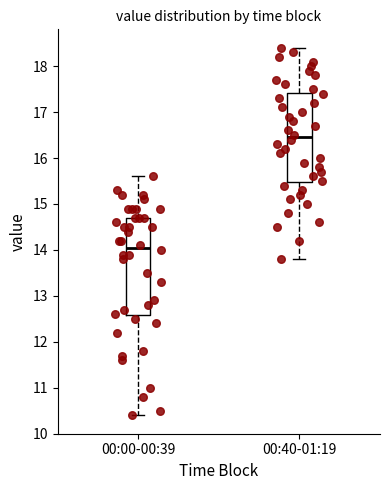

Which box's median line is the lowest?

00:00-00:39